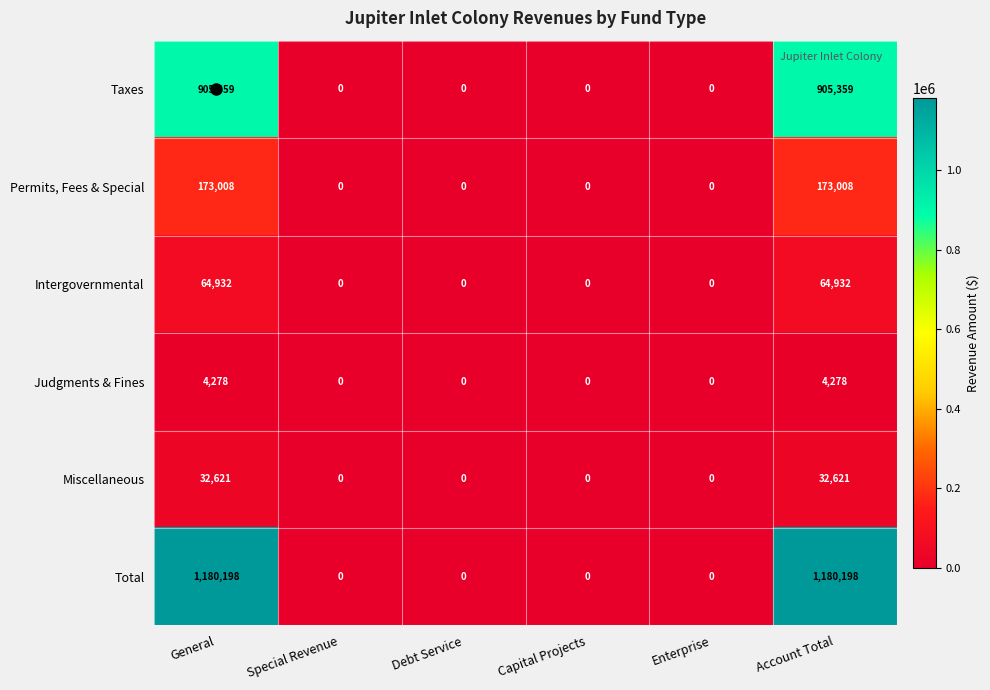

Count the Intergovernmental values in the range 0 to 64932.

6